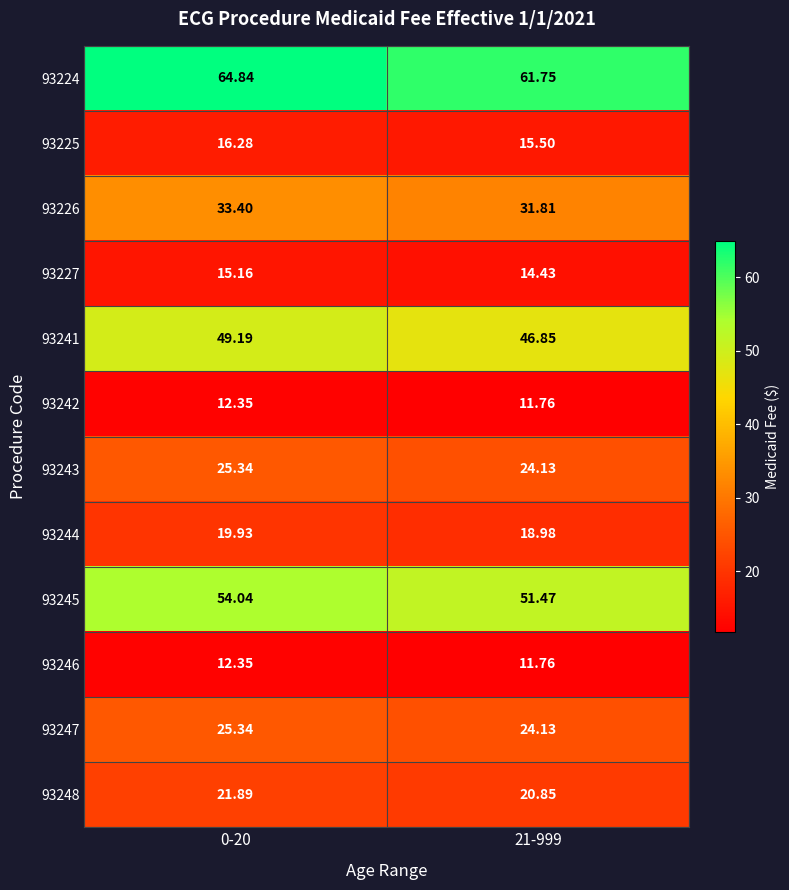

At how many categories does at least one series exceed 25?

2